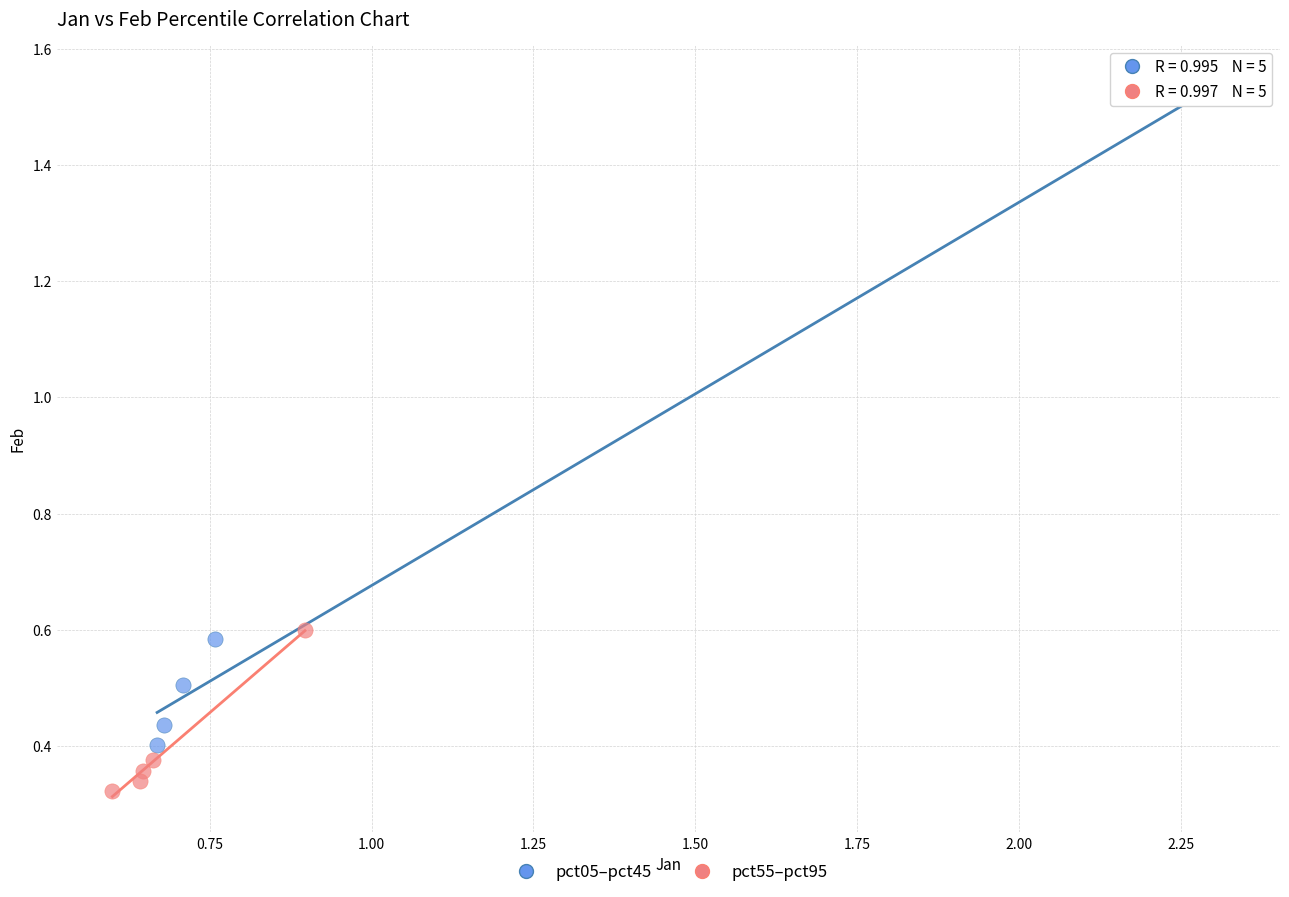

Which series contains the lowest Y value?

pct55–pct95